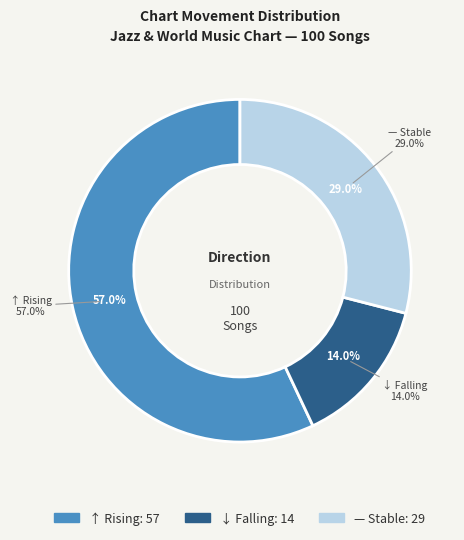

Rank the categories by value from highest to lowest.

up, -, down